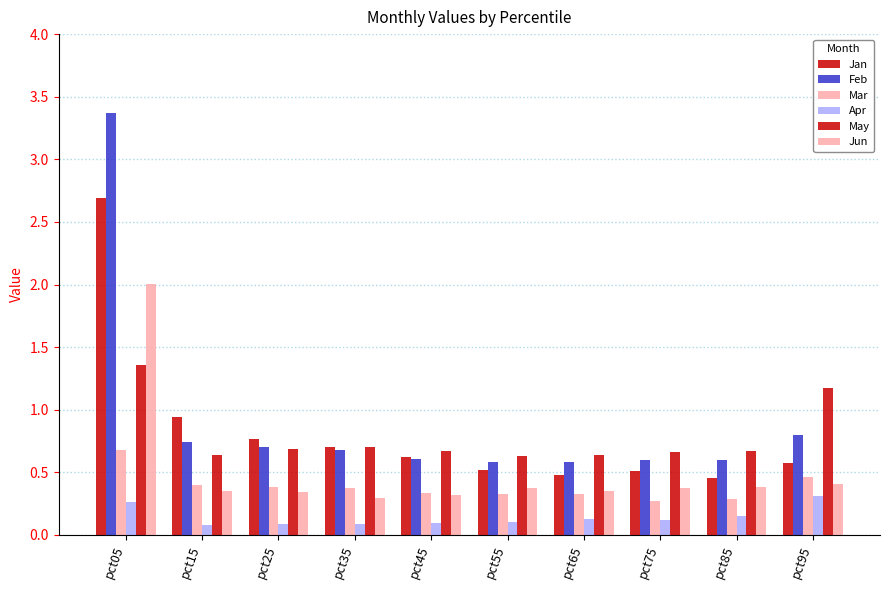

How many bars are there in total?

60